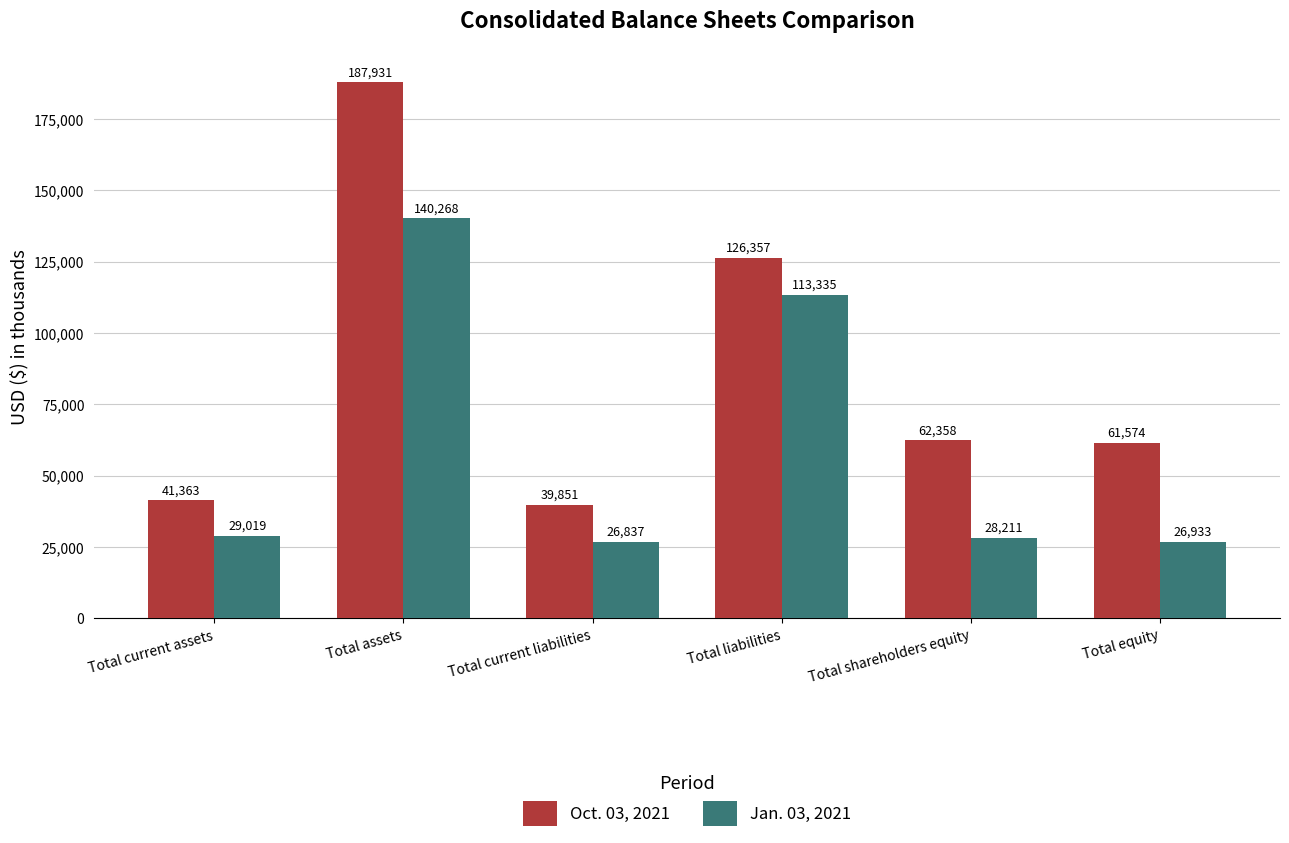

Which category has the lowest value across all series?

Total current liabilities